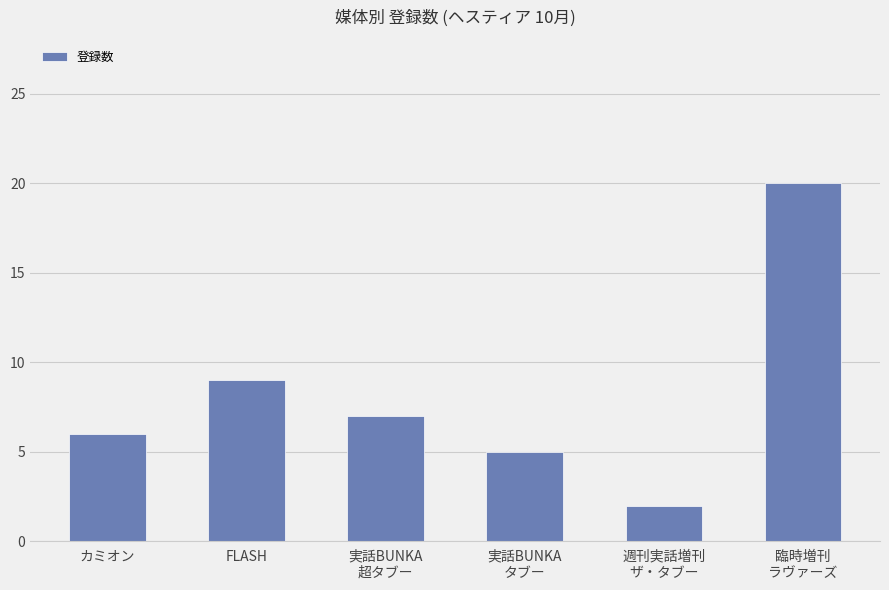

Rank the categories by value from highest to lowest.

臨時増刊
ラヴァーズ, FLASH, 実話BUNKA
超タブー, カミオン, 実話BUNKA
タブー, 週刊実話増刊
ザ・タブー